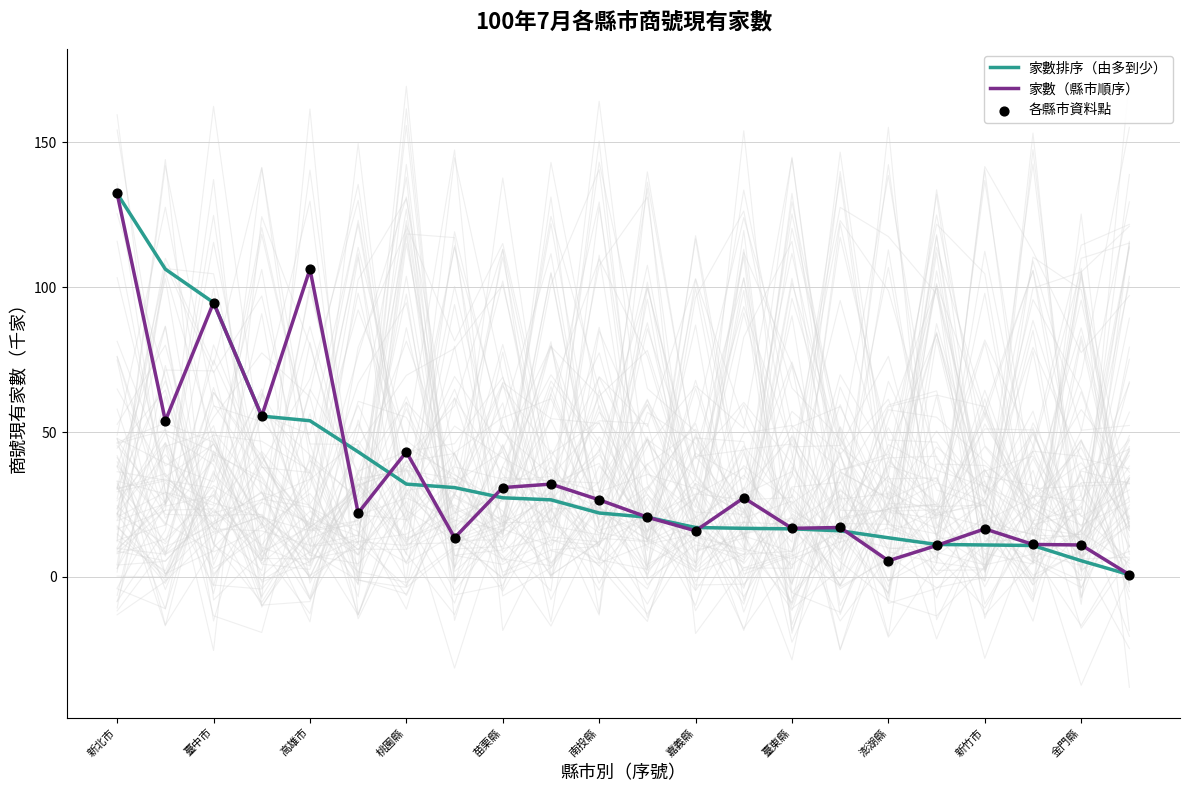

Which series reaches the minimum Y coordinate?

家數排序（由多到少）